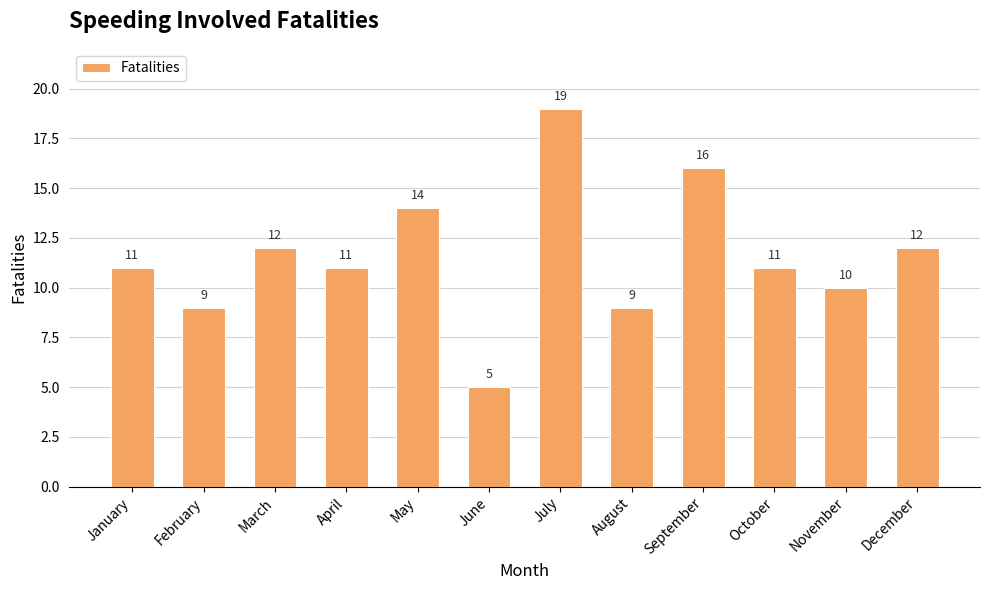

The chart shows a value of 7 at January. True or false?

False